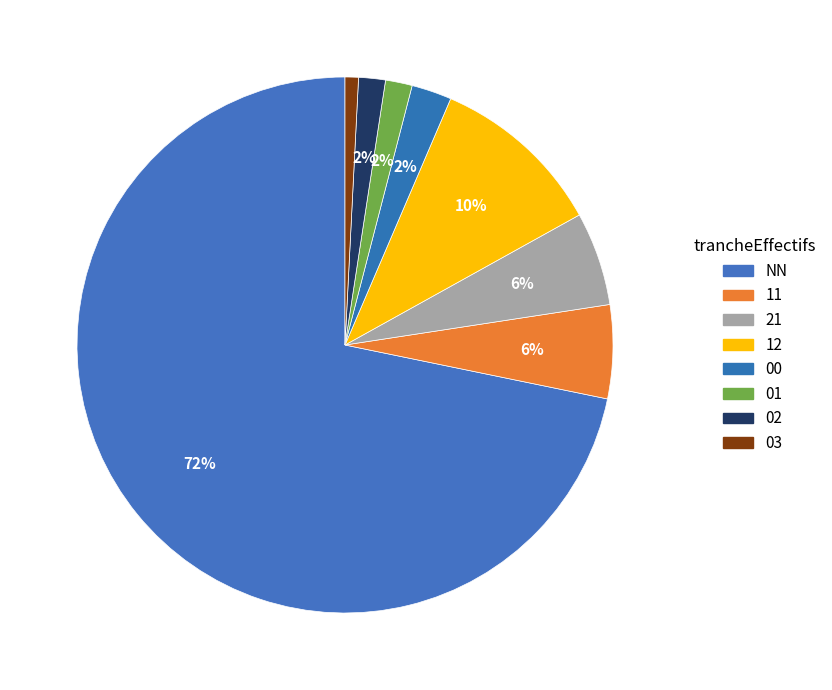

Count the number of slices in the pie.

8